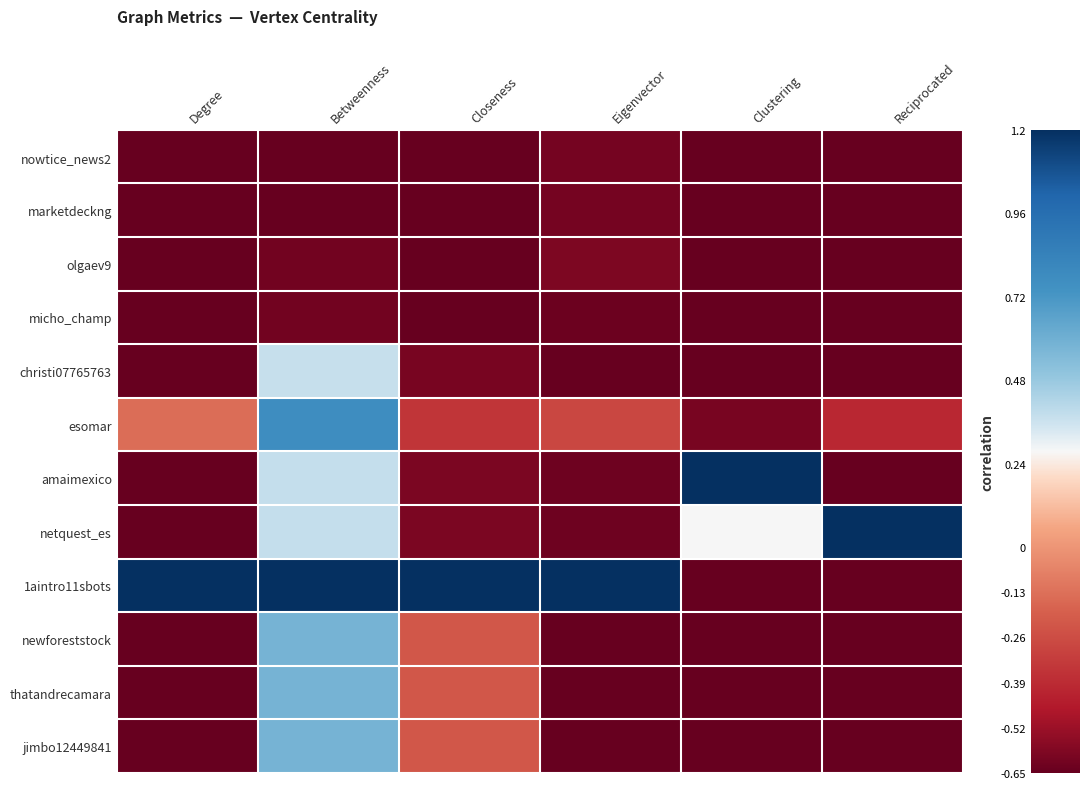

At which category does the chart reach its minimum across all series?

Degree